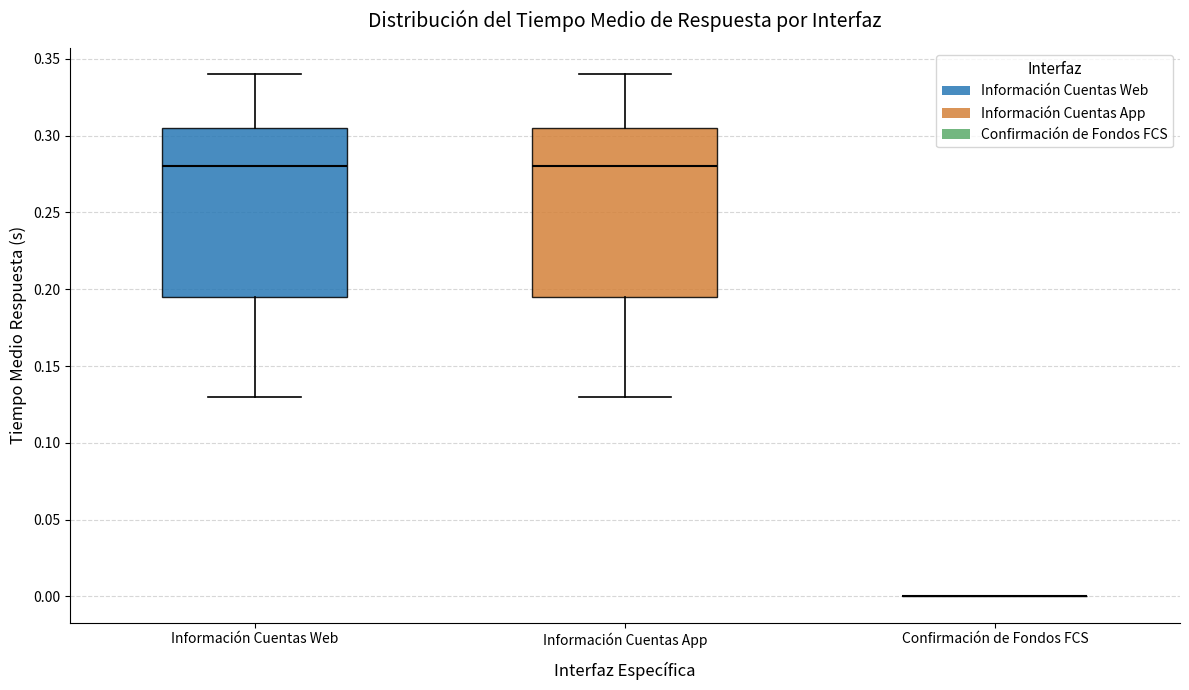

Reading left to right, transcribe this box plot: for each box, give where its median line is, the range the box spans, and where its two whiskers end, as read against the y-axis. The values are not printed on the chart, so give them approximately, as read against the axis.

Información Cuentas Web: median 0.280, box 0.195 to 0.305, whiskers 0.130 to 0.340
Información Cuentas App: median 0.280, box 0.195 to 0.305, whiskers 0.130 to 0.340
Confirmación de Fondos FCS: box collapsed to a line at 0.000, whiskers 0.000 to 0.000